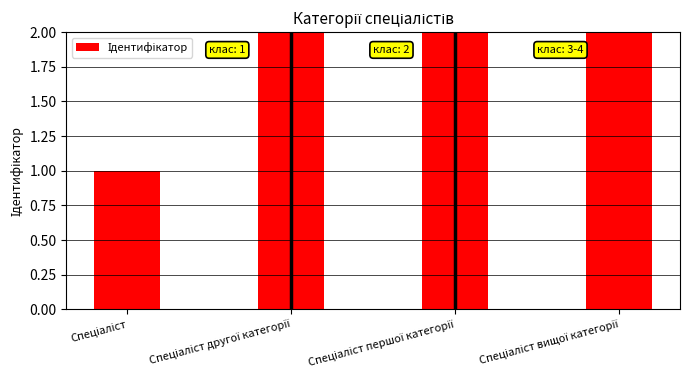

The value at Спеціаліст вищої категорії is 4. True or false?

True